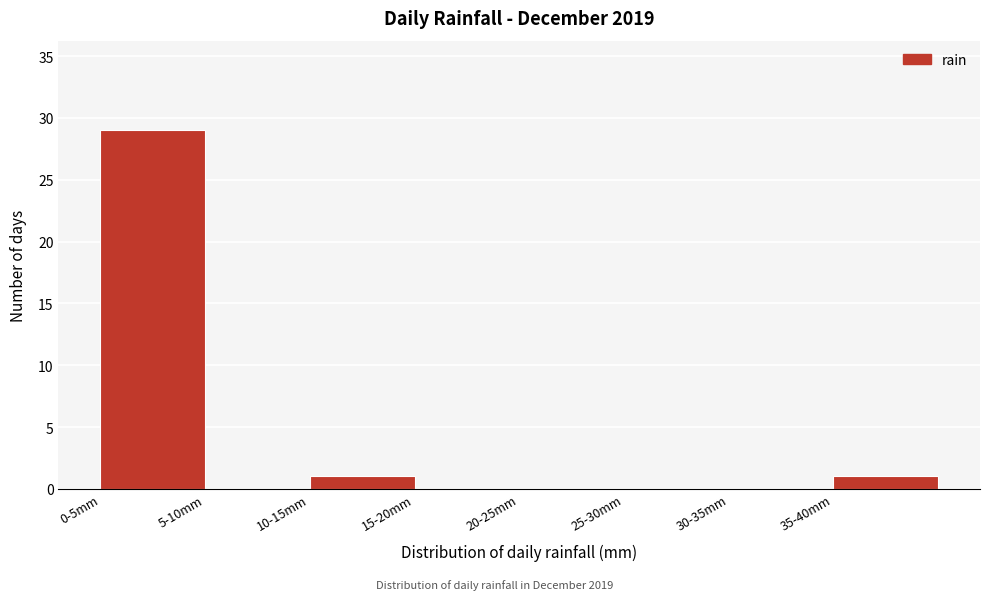

Reading right to left, what are all the values shown in this chart?

35-40mm=1	30-35mm=0	25-30mm=0	20-25mm=0	15-20mm=0	10-15mm=1	5-10mm=0	0-5mm=29